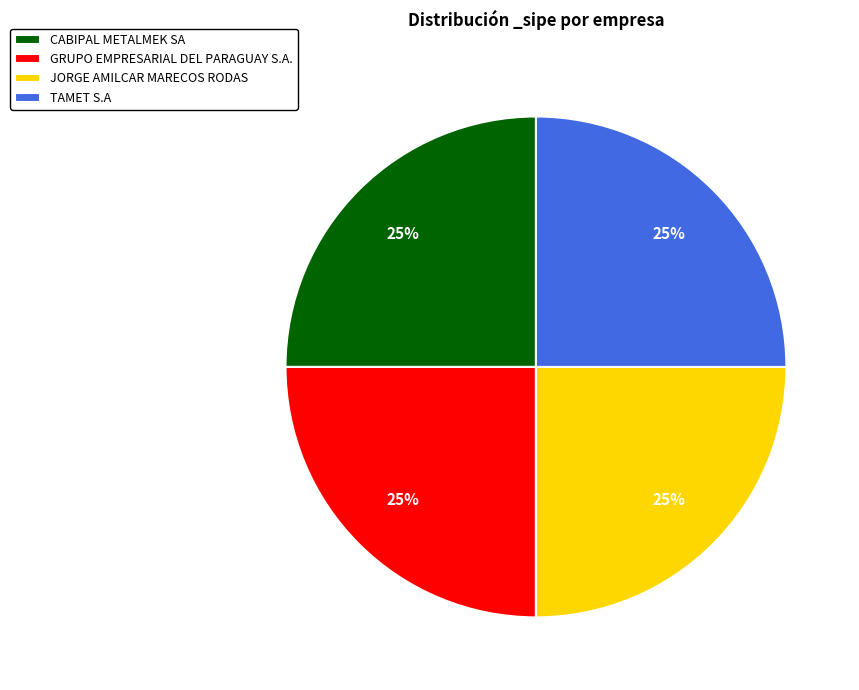

To the nearest percent, what is the combined percentage of CABIPAL METALMEK SA and JORGE AMILCAR MARECOS RODAS?

50%